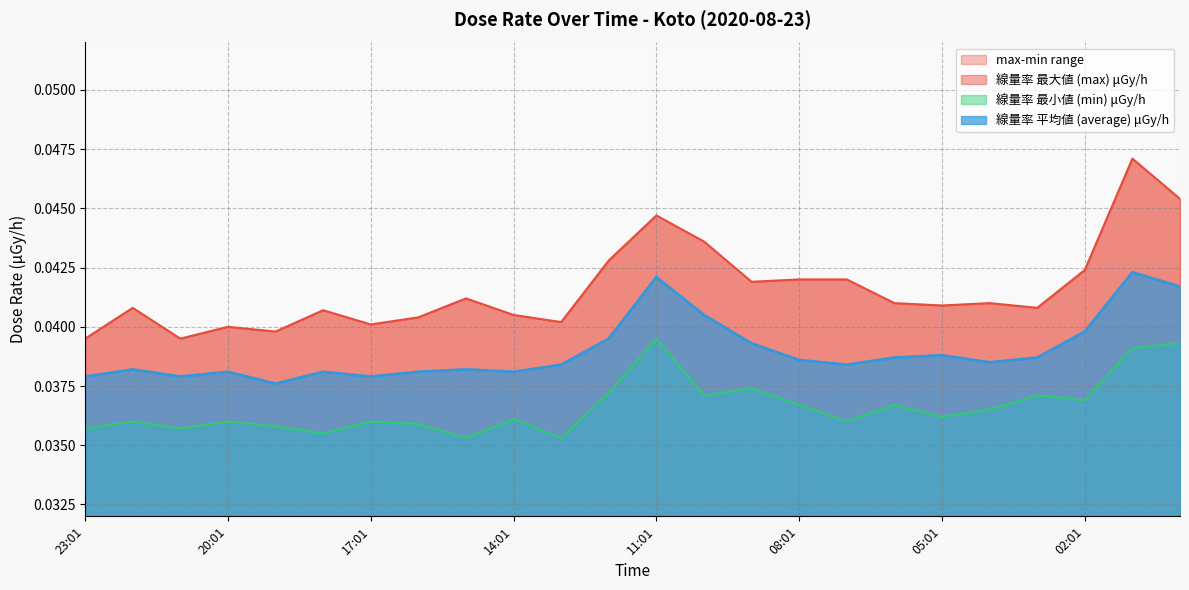

Which series has the largest total across all categories?

max